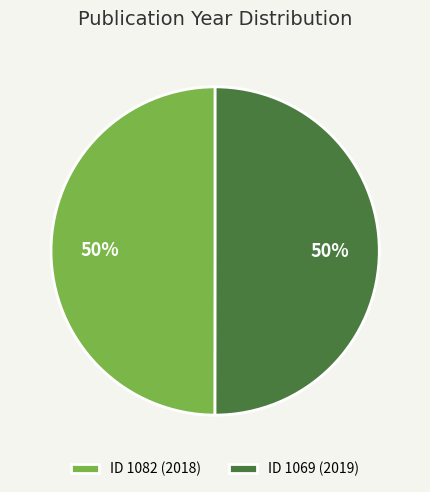

What is the ratio of the value at ID 1069 (2019) to the value at ID 1082 (2018)?

1.0